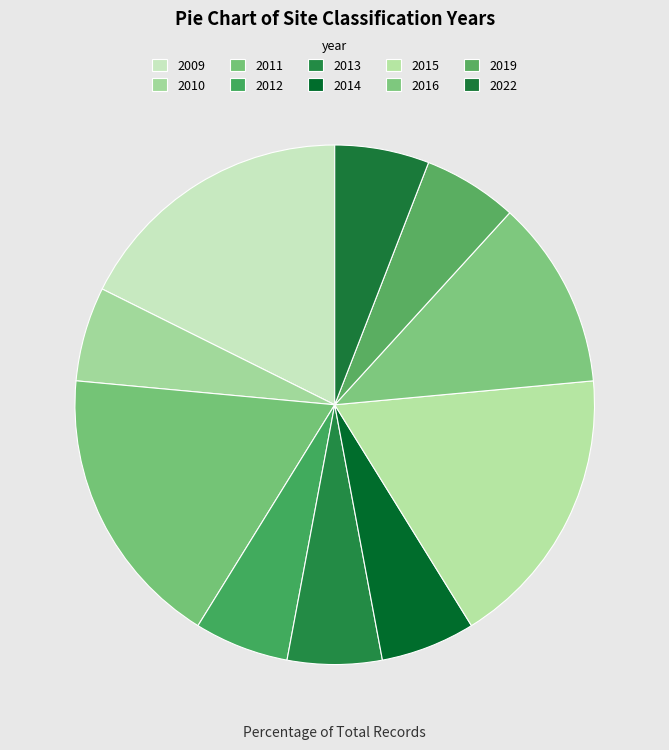

How many slices are in this pie chart?

10